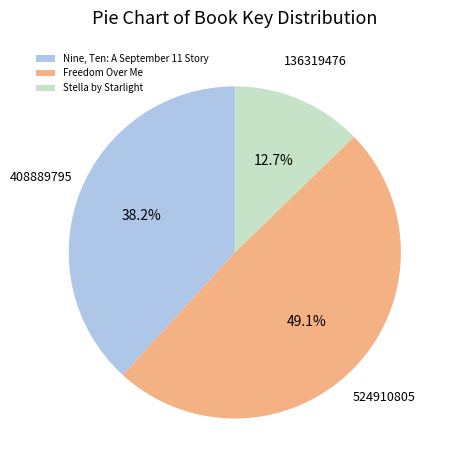

How many slices are in this pie chart?

3